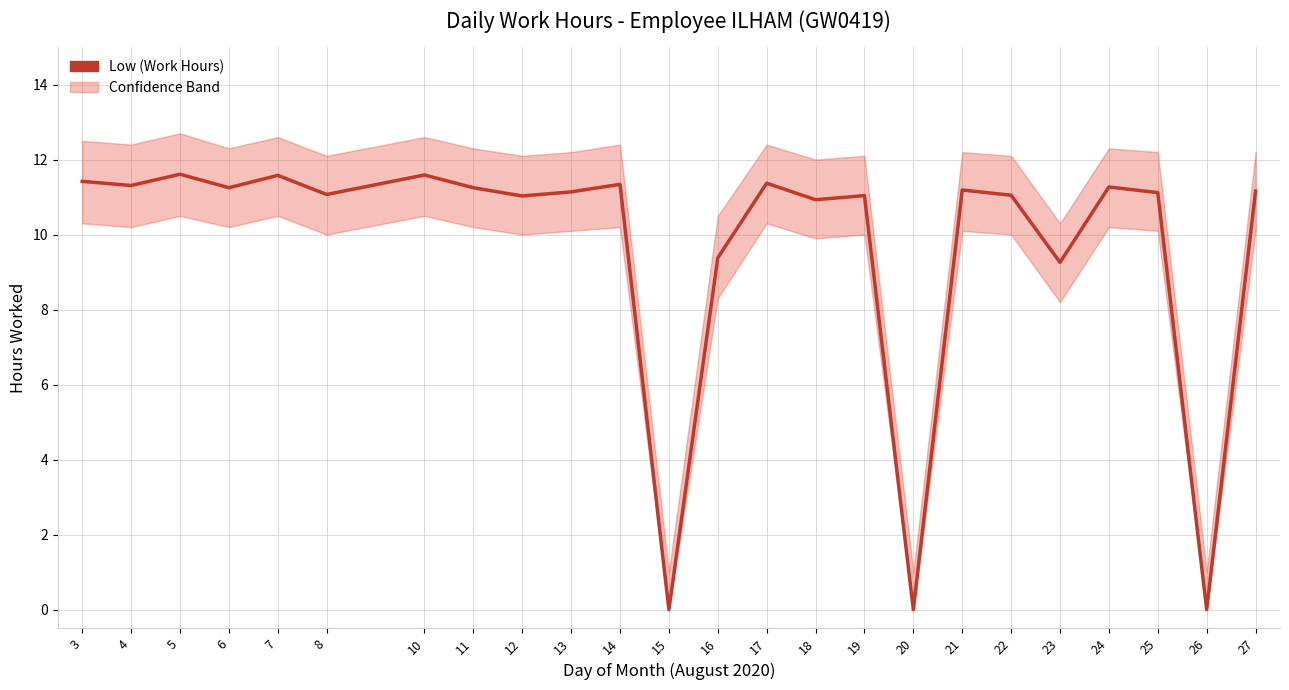

True or false: the data shows 11.3 at 4.

True